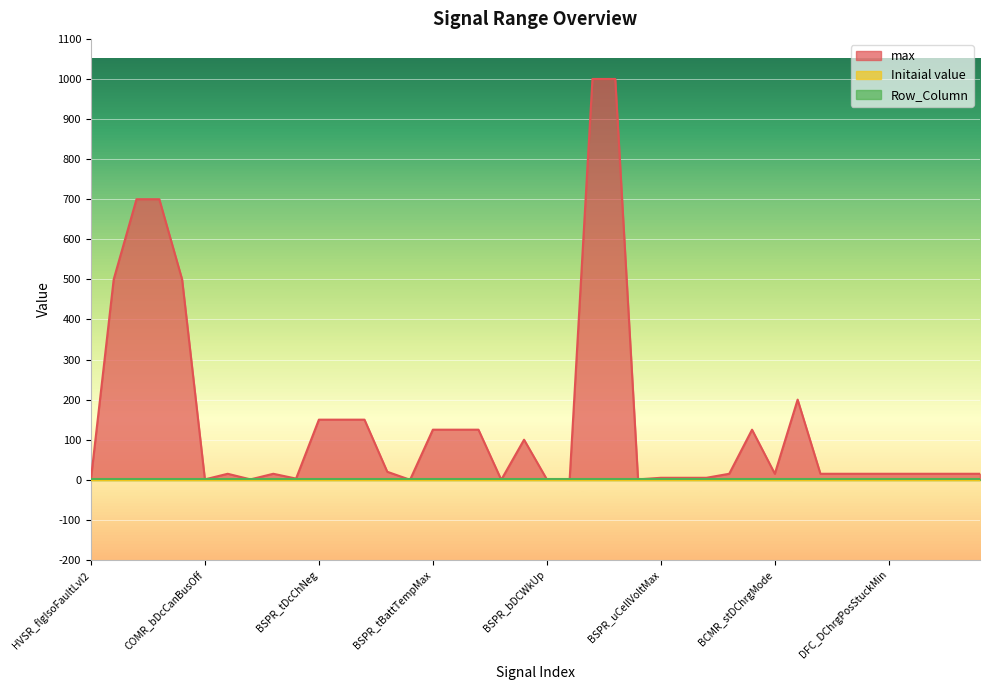

Reading left to right, list all the values displayed in this chart.

max: 1	500	700	700	500	1	15	1	15	3	150	150	150	20	0	125	125	125	0	100	1	1	1000	1000	1	5	5	5	15	125	15	200	15	15	15	15	15	15	15	15
Initaial value: 0	0	0	0	0	0	0	0	0	0	0	0	0	0	0	0	0	0	0	0	0	0	0	0	0	0	0	0	0	0	0	0	0	0	0	0	0	0	0	0
Row_Column: 1	1	1	1	1	1	1	1	1	1	1	1	1	1	1	1	1	1	1	1	1	1	1	1	1	1	1	1	1	1	1	1	1	1	1	1	1	1	1	1